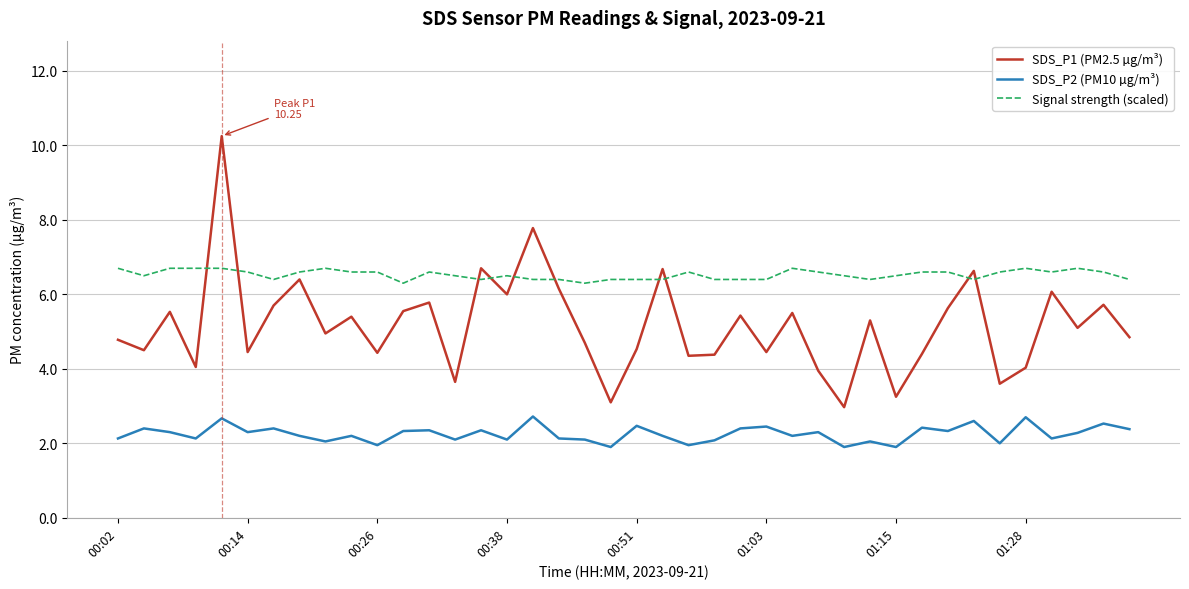

After their last crossing, which series has the higher values: Signal strength (scaled) or SDS_P1 (PM2.5 µg/m³)?

Signal strength (scaled)